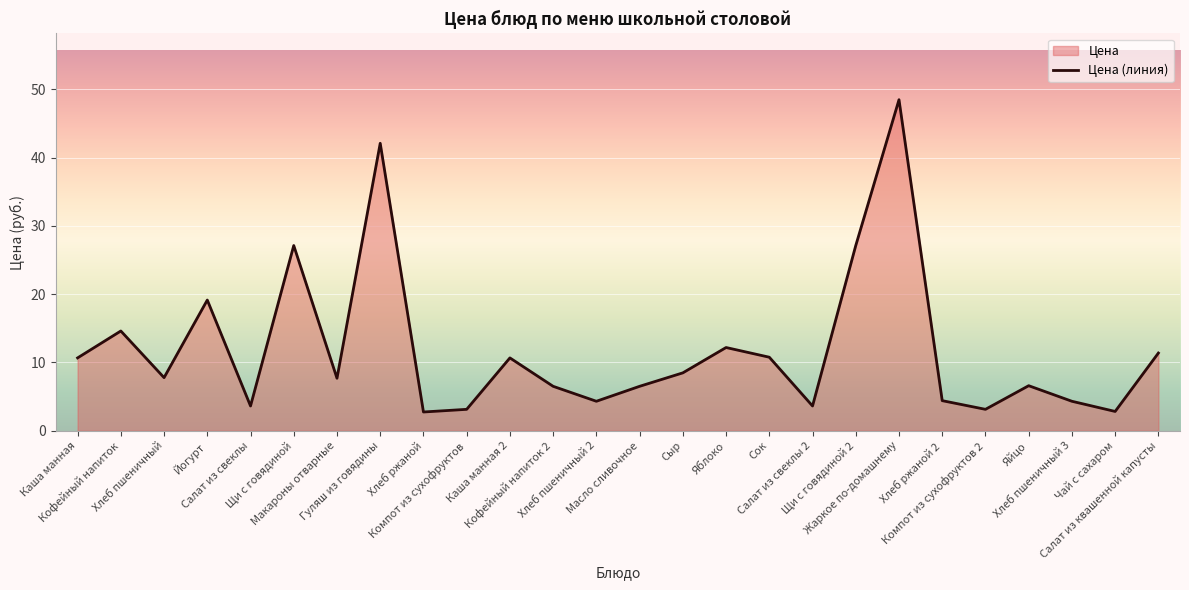

What is the average value?

11.9